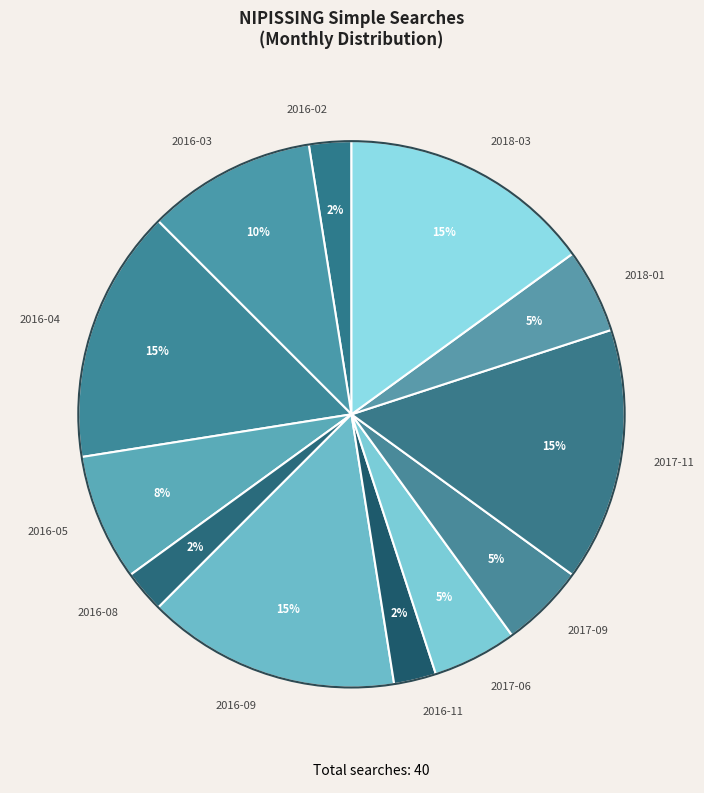

What percentage is the 2018-01 slice, to the nearest percent?

5%